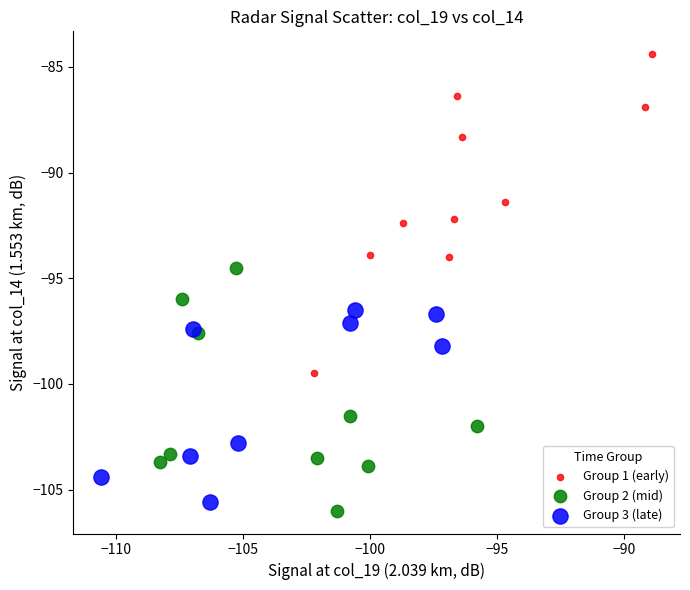

Which series contains the highest Y value?

Group 1 (early)